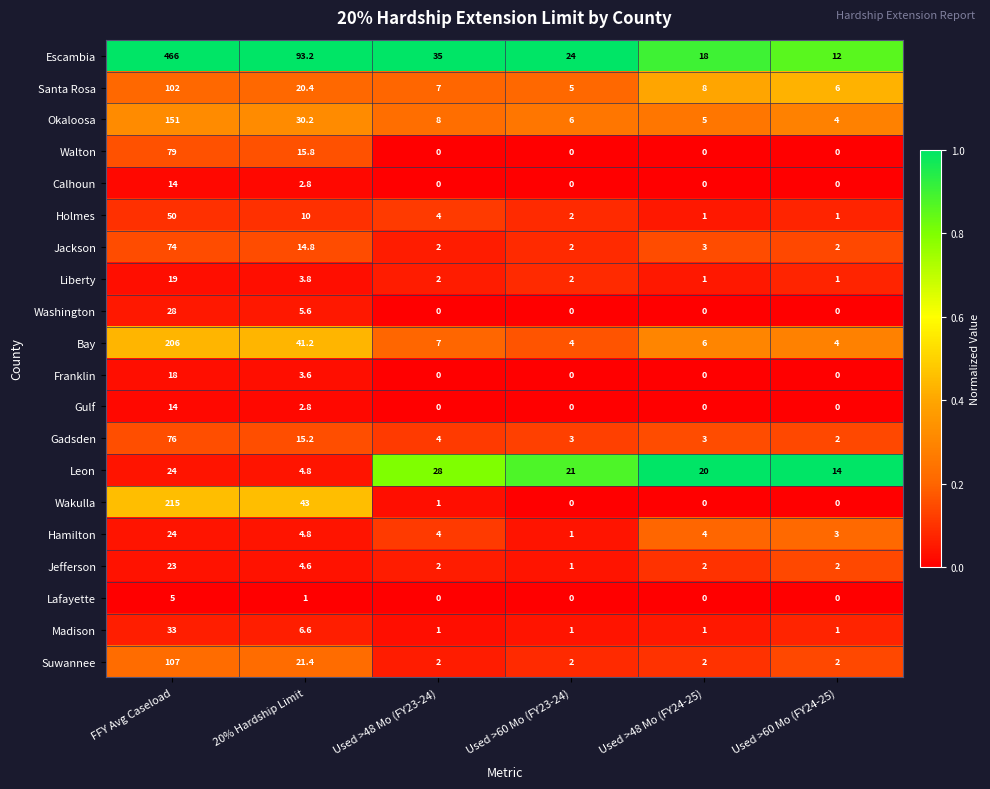

True or false: Calhoun has a value of -8.4 at Used >48 Mo (FY24-25).

False